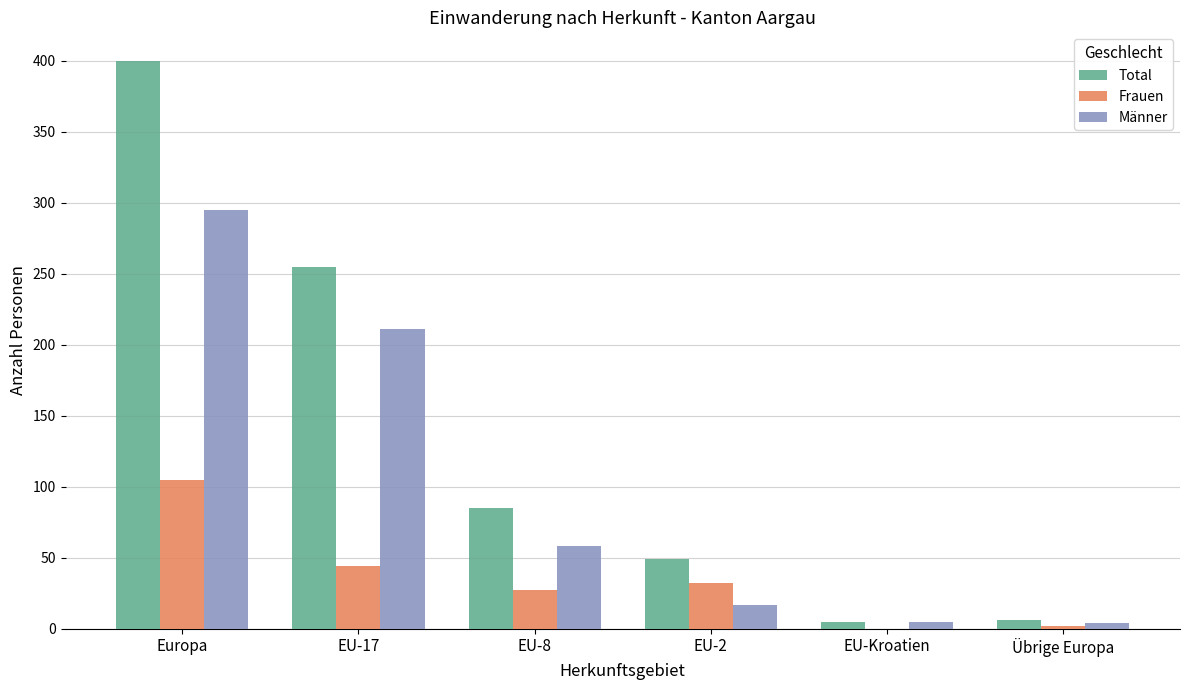

The Frauen series shows 52 at EU-2. True or false?

False